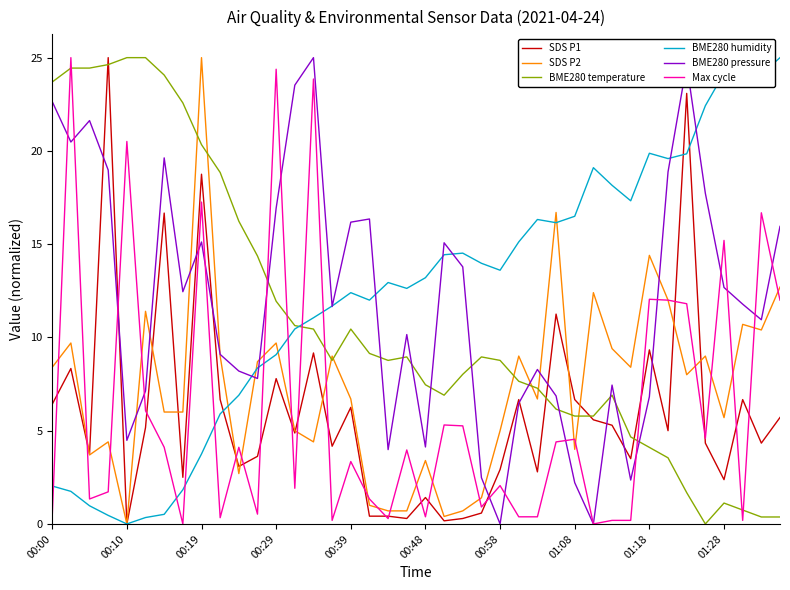

How many times do BME280 pressure and BME280 temperature cross each other?

11